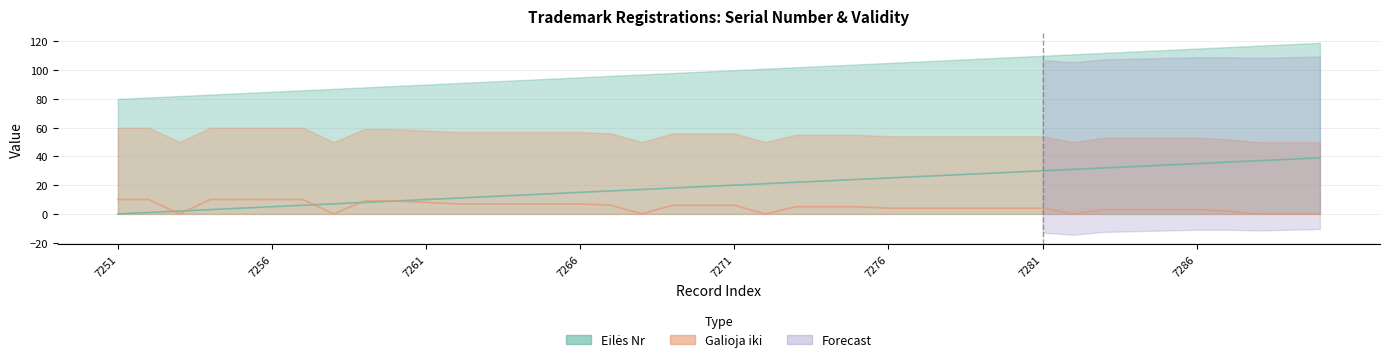

What is the spread (max minus min) of values at 22?

17